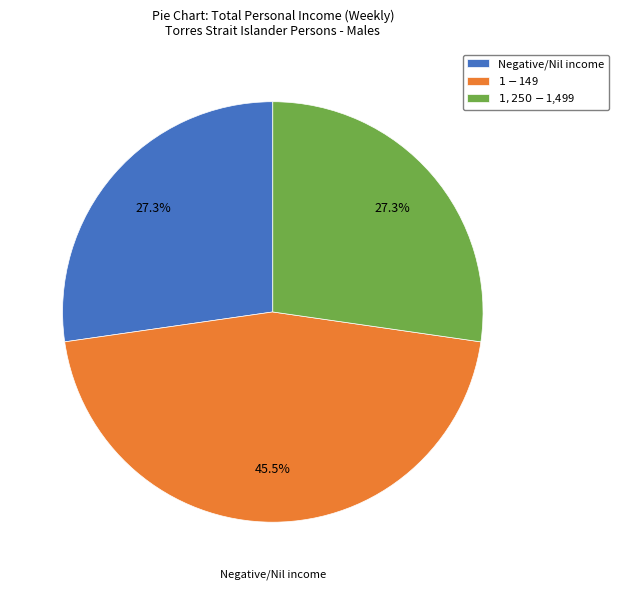

True or false: Negative/Nil income accounts for 27% of the total.

True